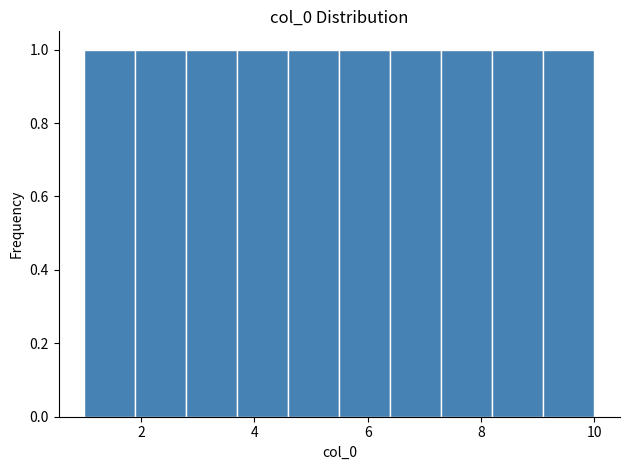

Reading left to right, list every bar in this chart as the range it spans on the x-axis followed by its height. Neither the bar edges nor the heights are printed on the chart, so give them approximately, as read against the axes.

1.0 to 1.9: 1
1.9 to 2.8: 1
2.8 to 3.7: 1
3.7 to 4.6: 1
4.6 to 5.5: 1
5.5 to 6.4: 1
6.4 to 7.3: 1
7.3 to 8.2: 1
8.2 to 9.1: 1
9.1 to 10.0: 1